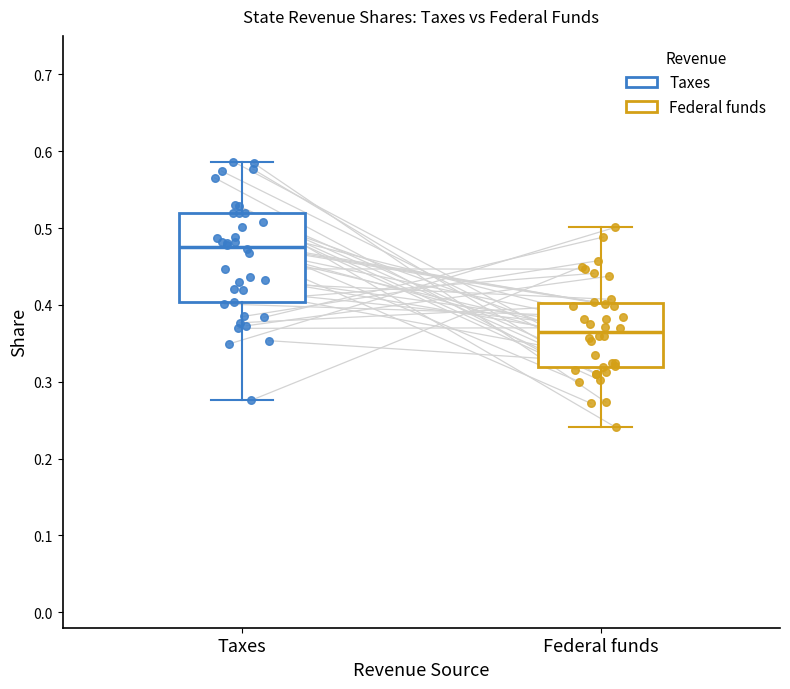

Reading left to right, transcribe this box plot: for each box, give where its median line is, the range the box spans, and where its two whiskers end, as read against the y-axis. The values are not printed on the chart, so give them approximately, as read against the axis.

Taxes: median 0.48, box 0.40 to 0.52, whiskers 0.28 to 0.59
Federal funds: median 0.37, box 0.32 to 0.40, whiskers 0.24 to 0.50